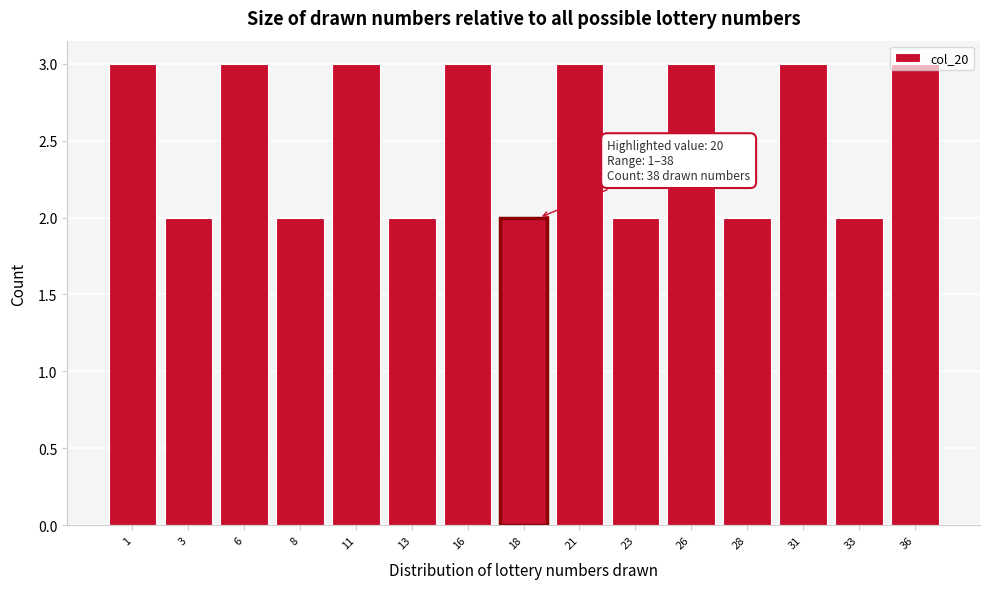

What is the sum of the values at 23 and 1?

5